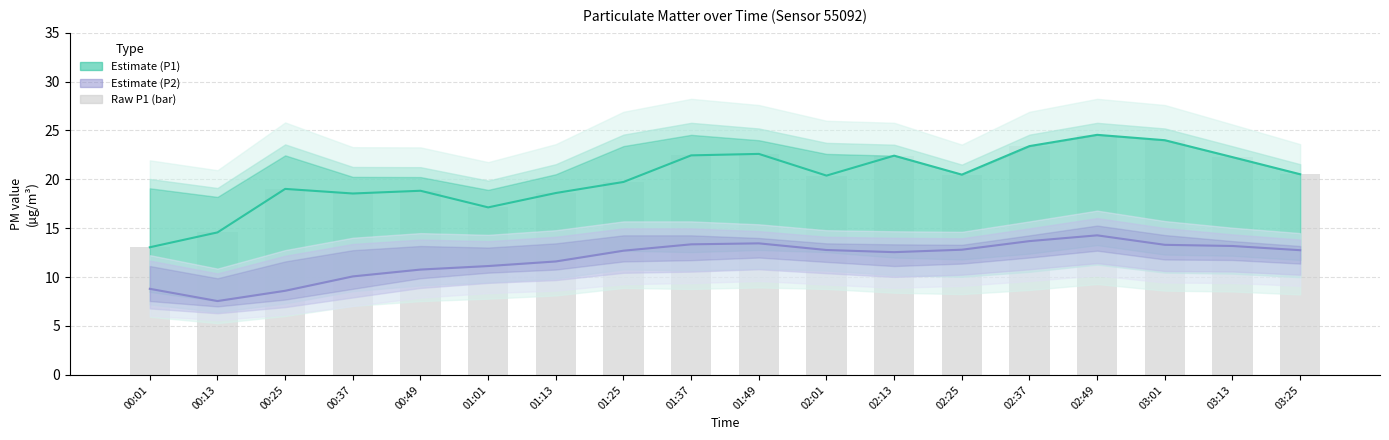

What is the minimum value shown in the chart?

13.1